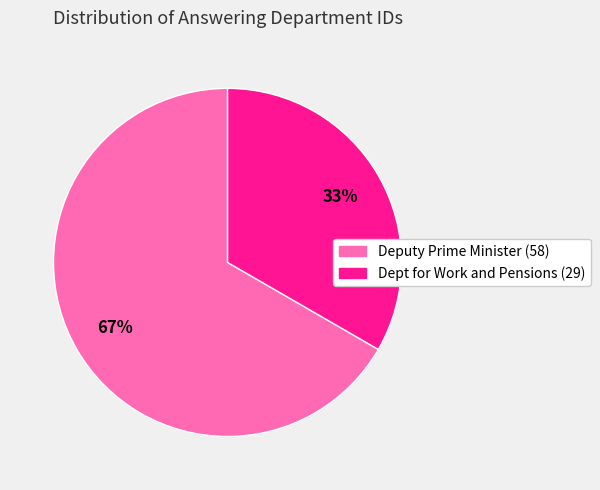

How many slices are in this pie chart?

2